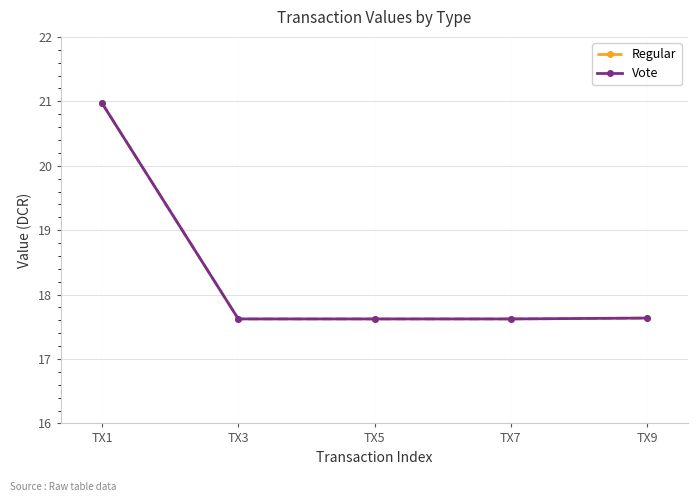

What is the maximum value for Vote?

21.0